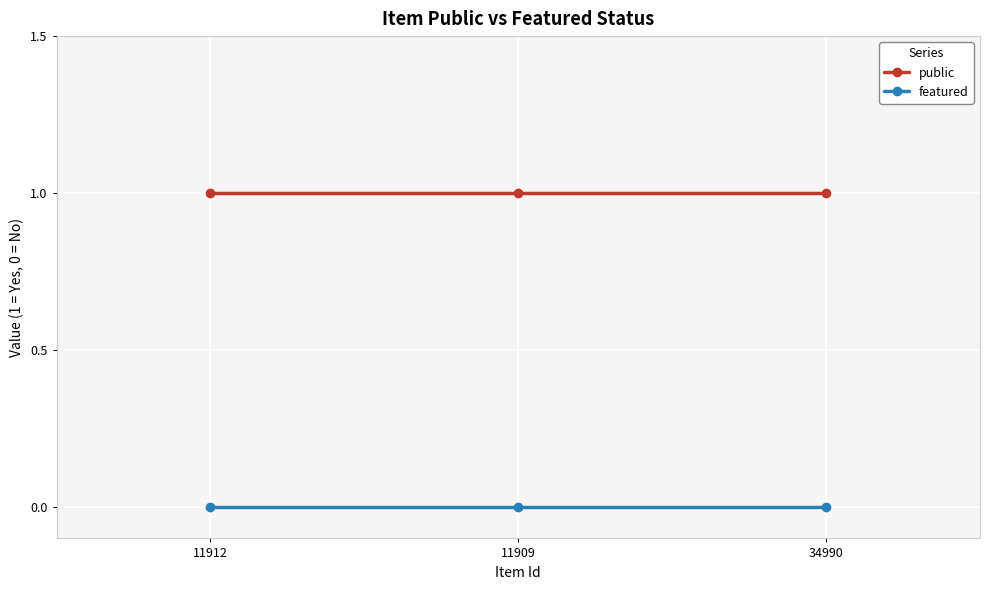

What is the label of the 2nd point from the left?

11909